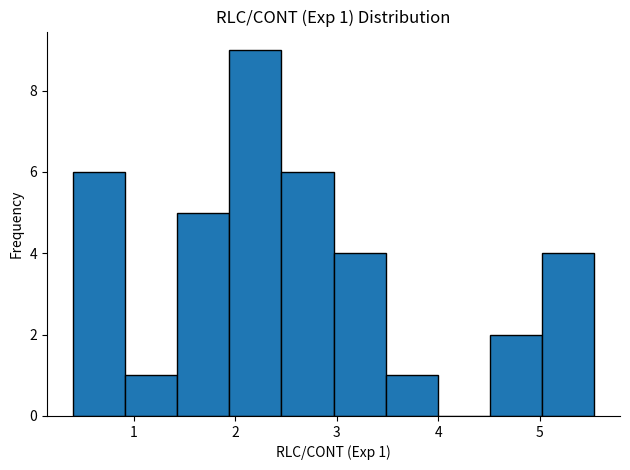

Which range on the x-axis has the tallest bar?

1.9 to 2.5